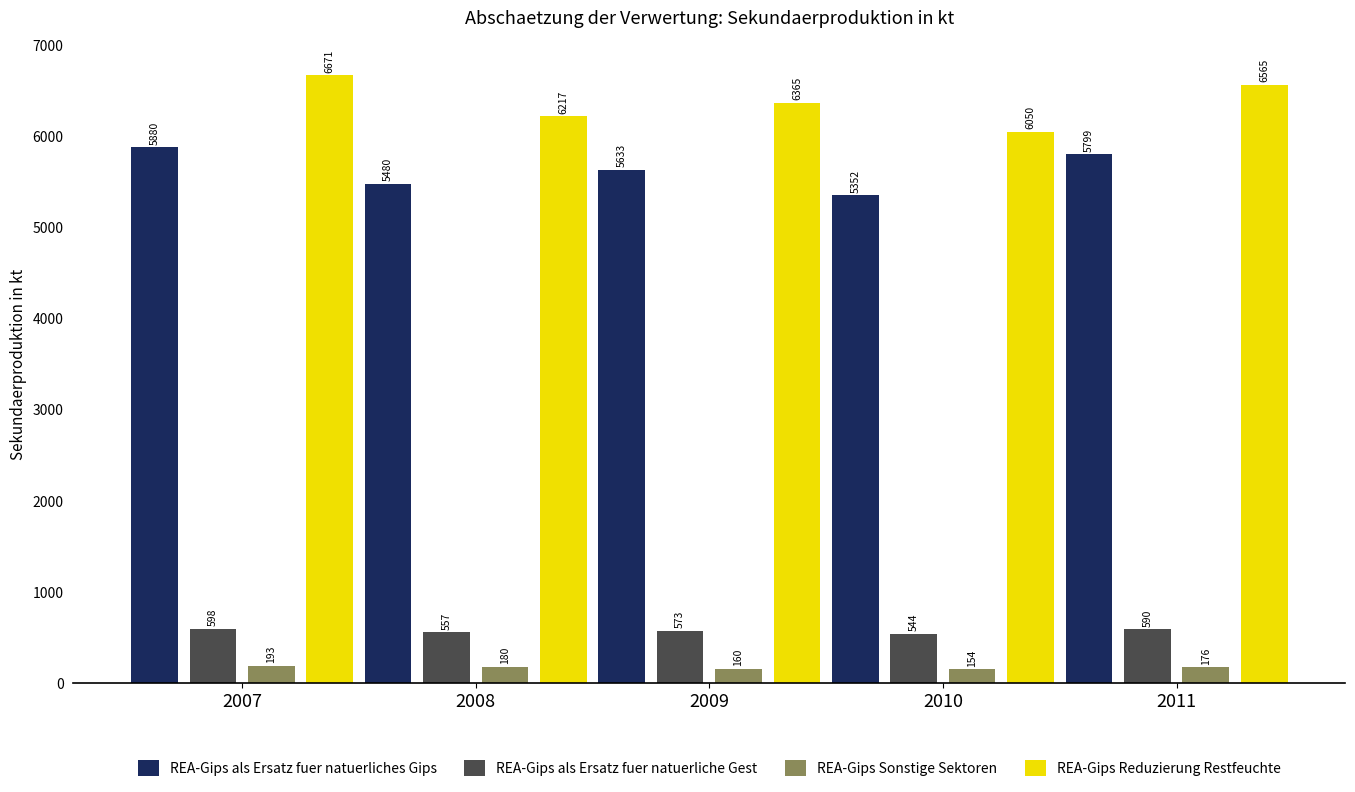

What is the spread (max minus min) of values at 2007?

6478